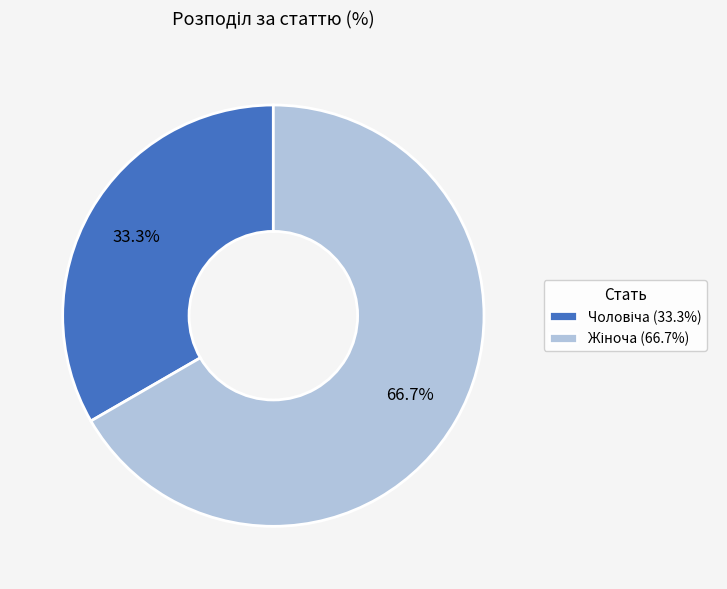

How many segments does this pie chart have?

2